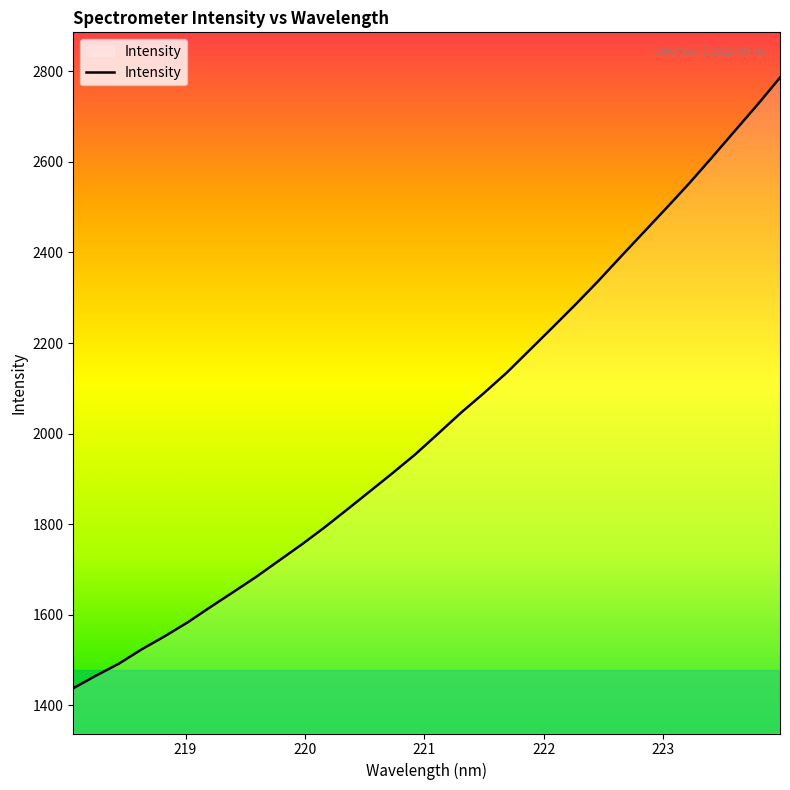

What is the greatest value displayed?

2786.1